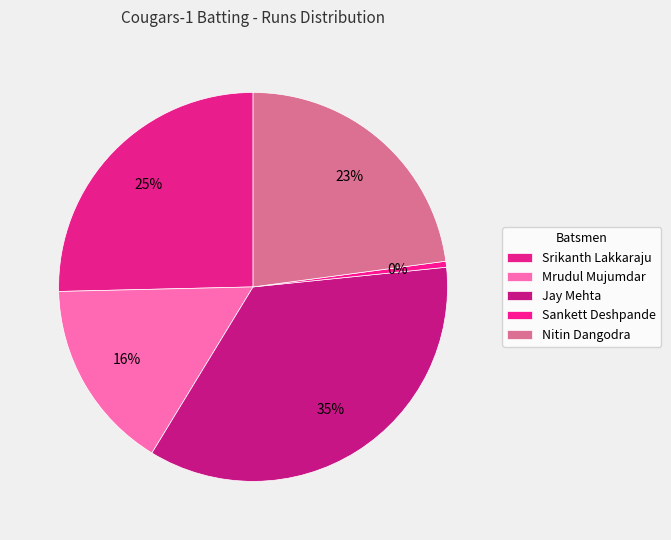

To the nearest percent, what is the combined percentage of Mrudul Mujumdar and Jay Mehta?

51%